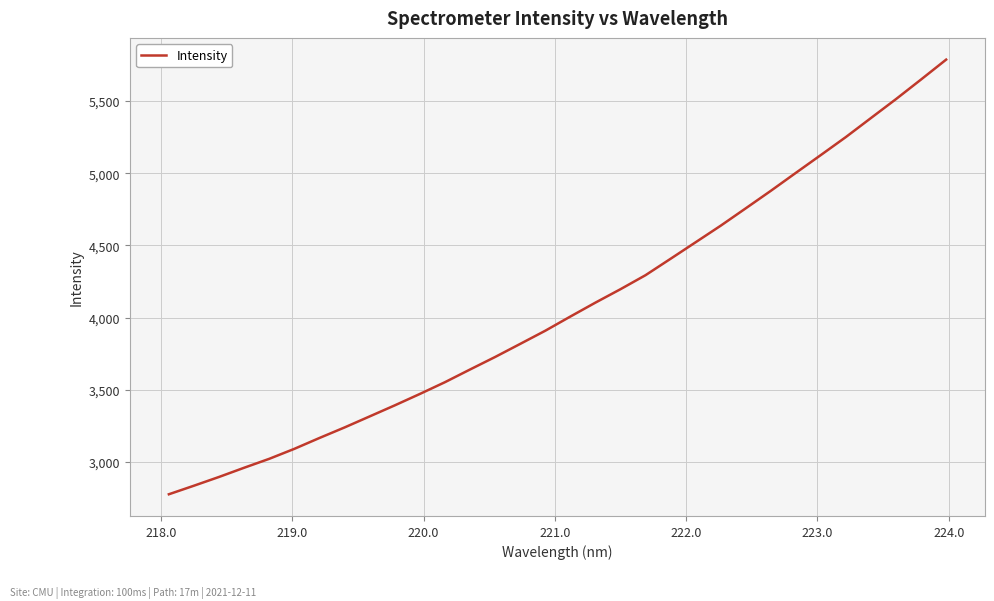

Count the number of values greater than 4007.

16